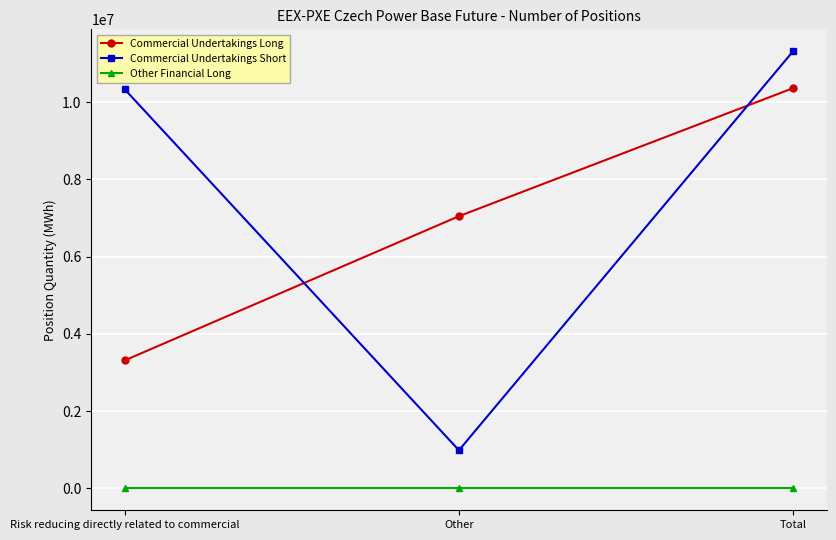

Which series has the widest spread of values?

Commercial Undertakings Short